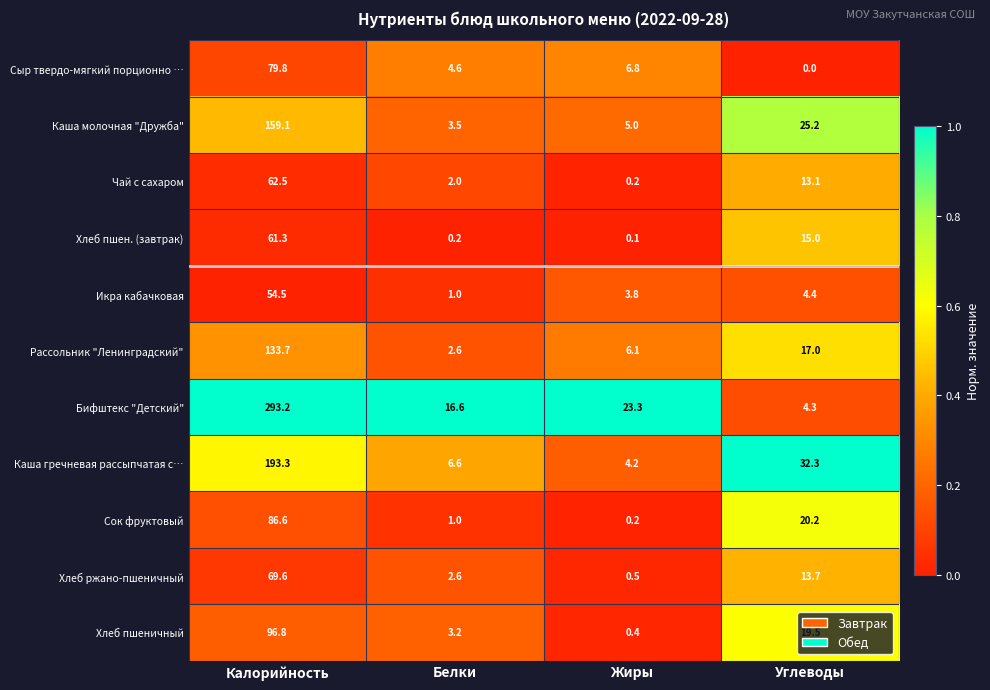

What is the difference between the highest and lowest values at Калорийность?

238.7